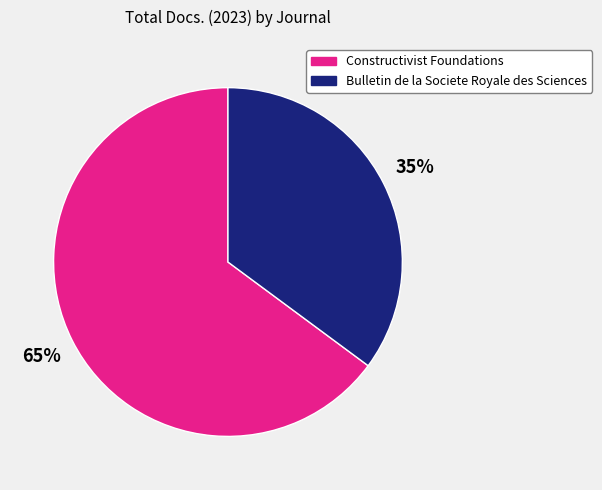

Which category has the smallest portion of the pie?

Bulletin de la Societe Royale des Sciences